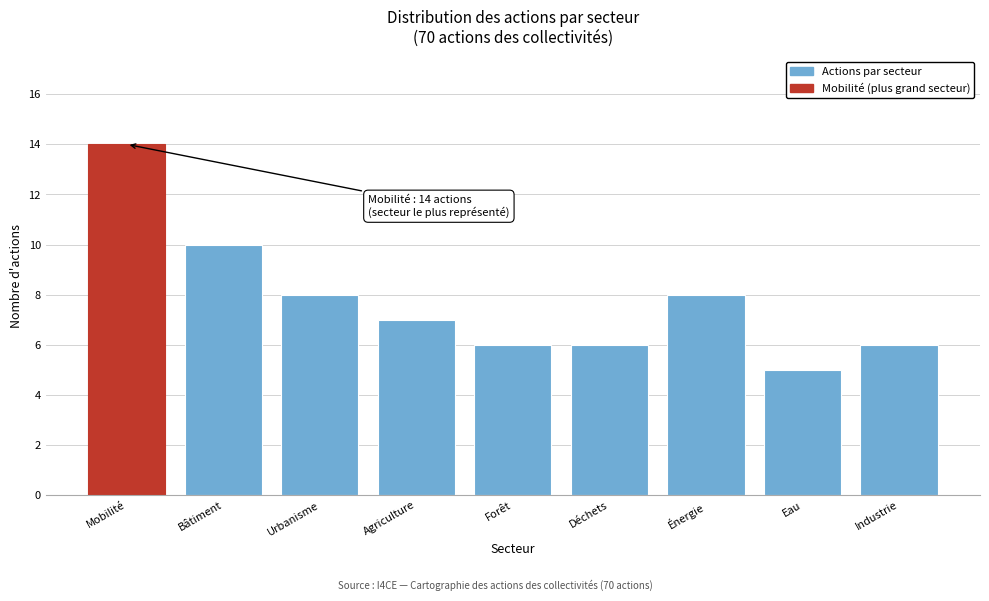

Reading right to left, what are all the values shown in this chart?

Industrie=6	Eau=5	Énergie=8	Déchets=6	Forêt=6	Agriculture=7	Urbanisme=8	Bâtiment=10	Mobilité=14